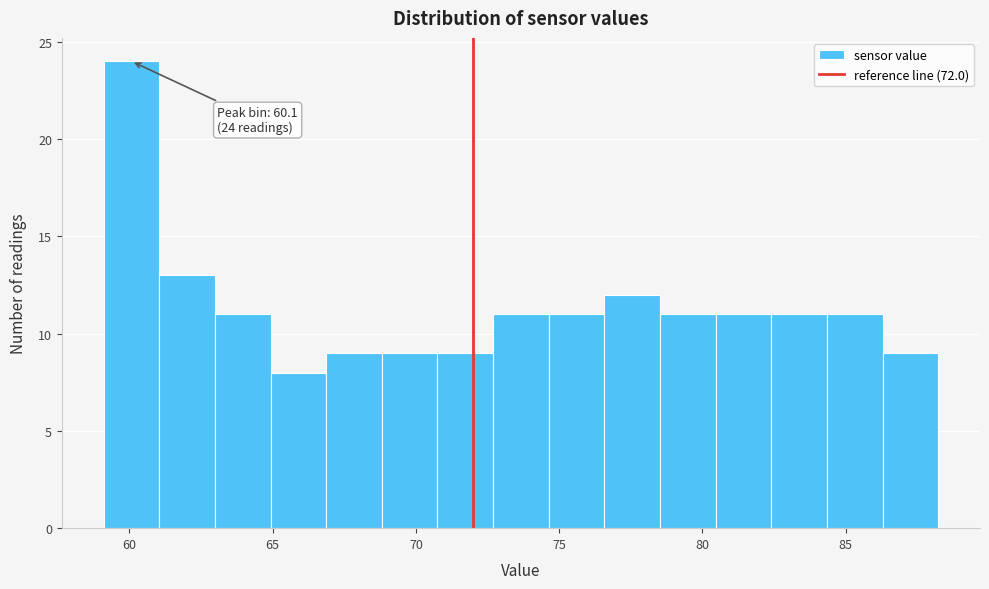

Read against the x-axis, roughly where is the centre of the tallest bar?

60.0